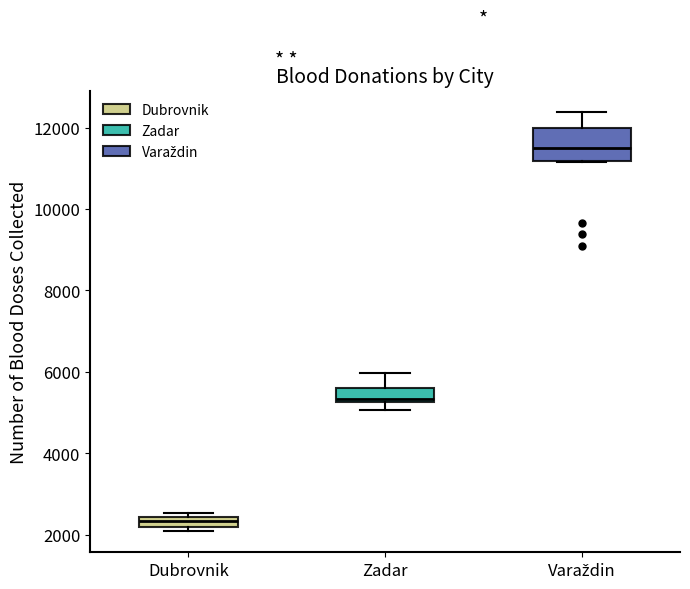

Which box is the tallest, from its lower edge to its upper edge?

Varaždin